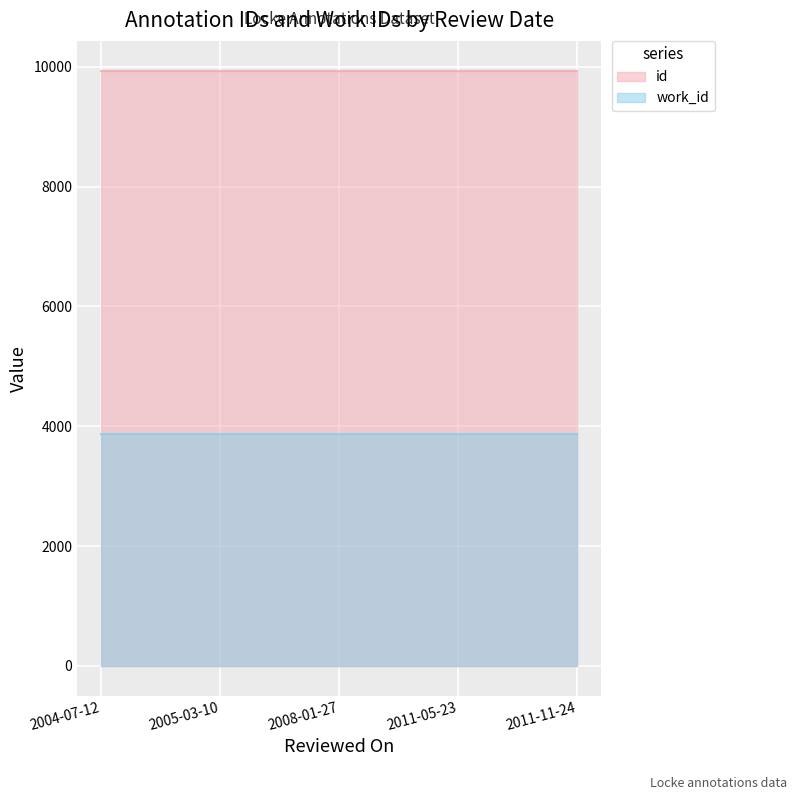

What is the ratio of the value at 2005-03-10 to the value at 2004-07-12?

1.0